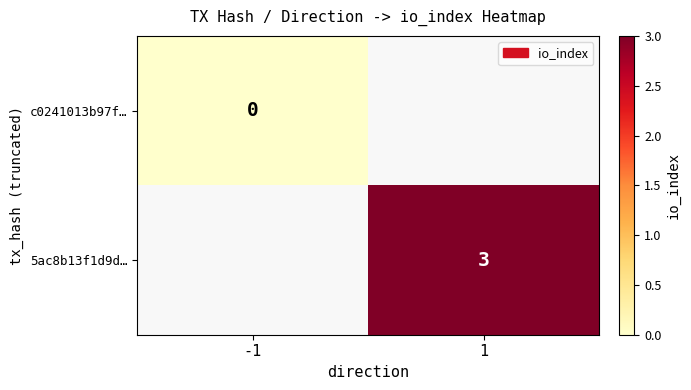

How many categories are shown in the chart?

2